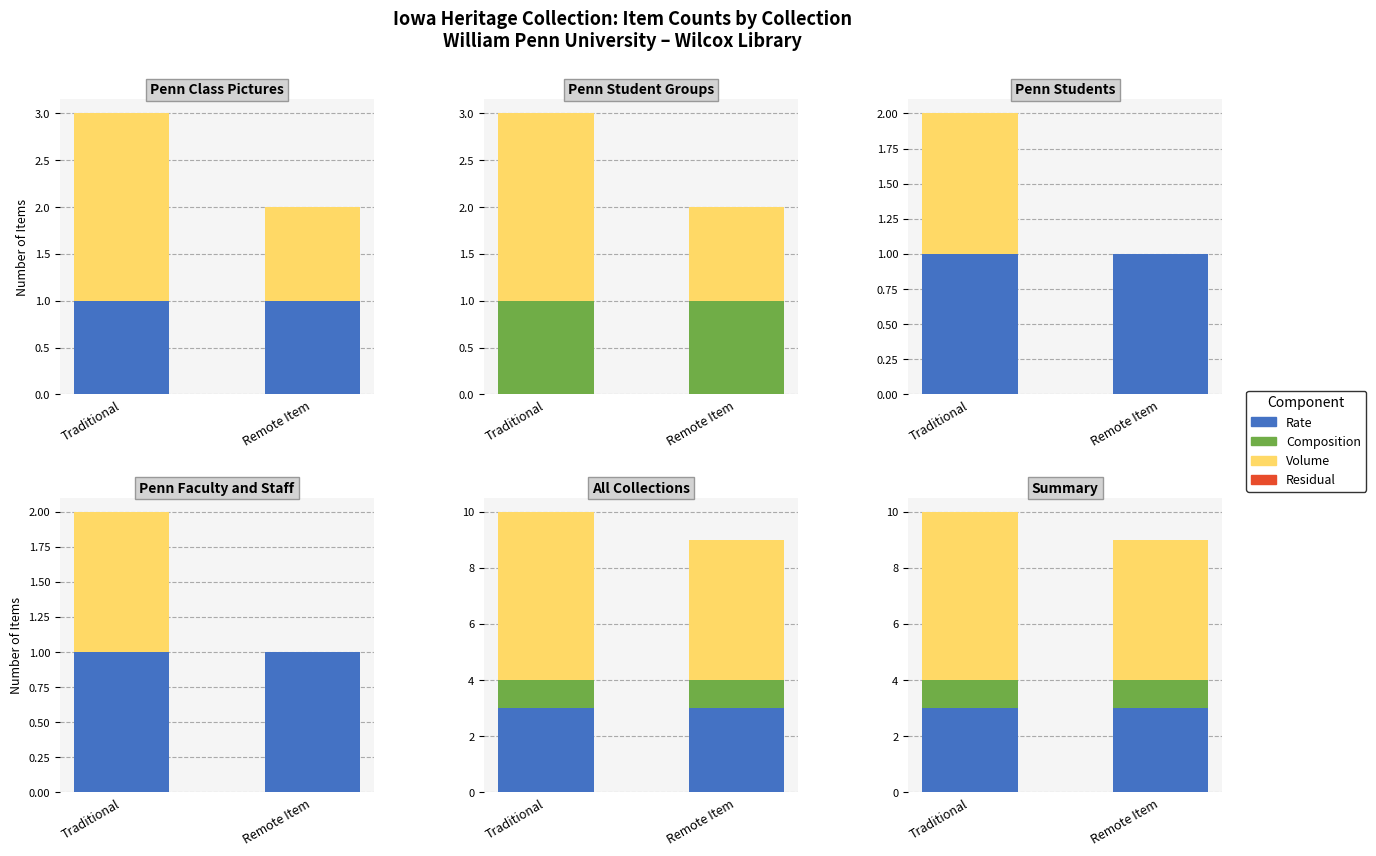

At which category is the sum across all series the highest?

Traditional